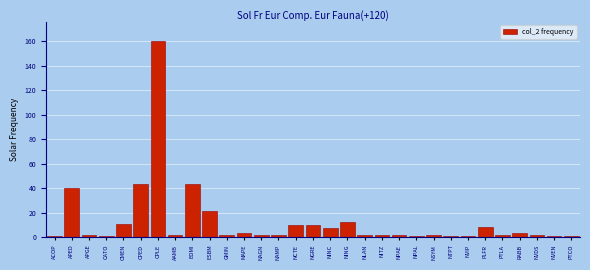

At which category does the chart reach its peak across all series?

CPLE